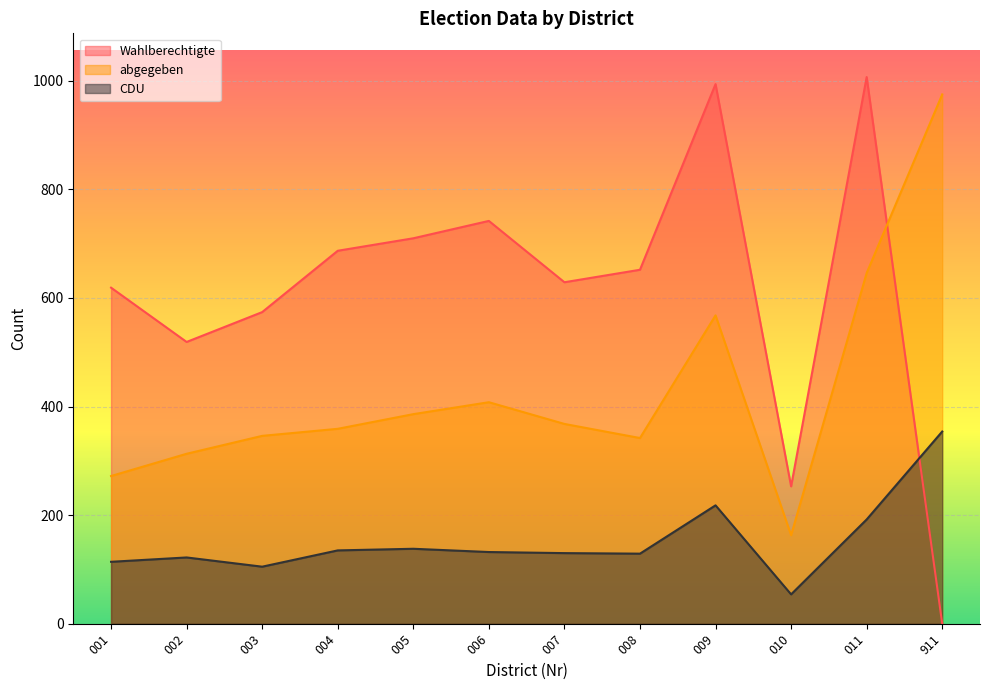

What are all the series names shown in the legend?

Wahlberechtigte, abgegeben, CDU